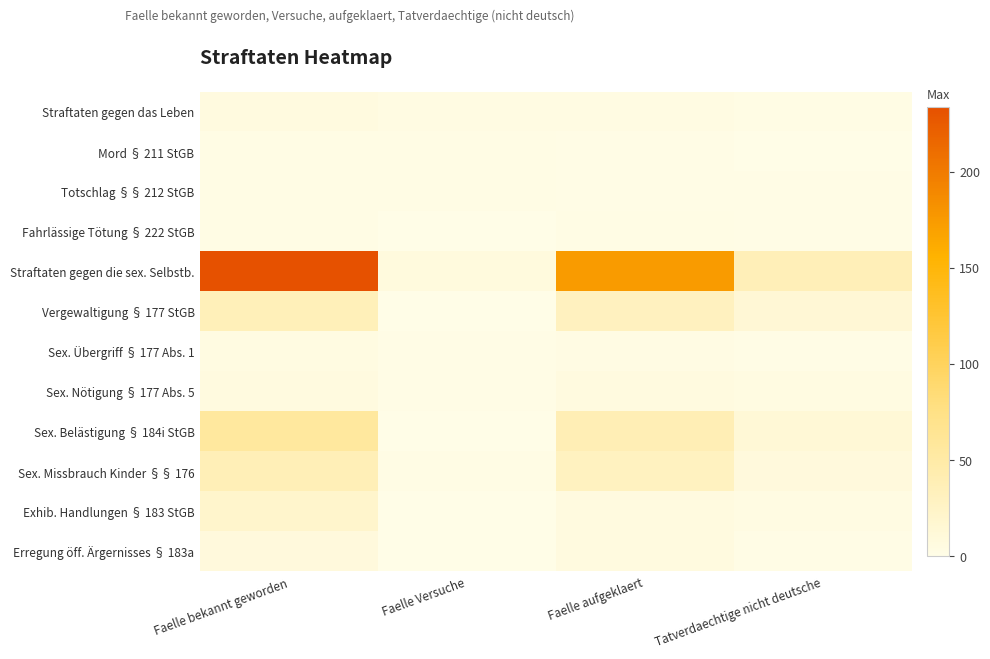

At how many categories does at least one series exceed 198?

1